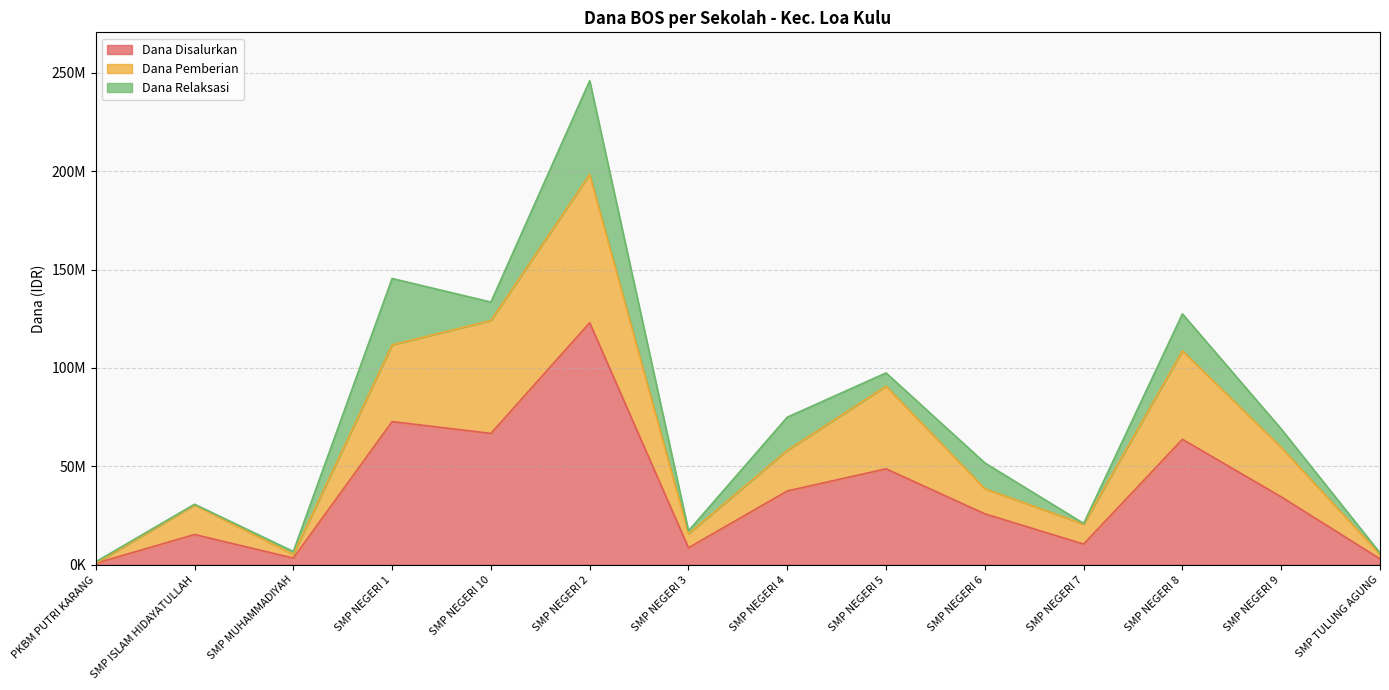

The Dana Pemberian series shows 750000 at PKBM PUTRI KARANG. True or false?

True